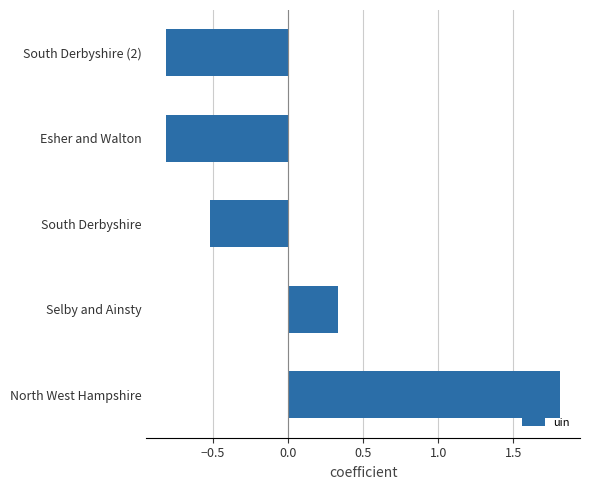

What is the sum of the values at South Derbyshire (2) and North West Hampshire?

1.0